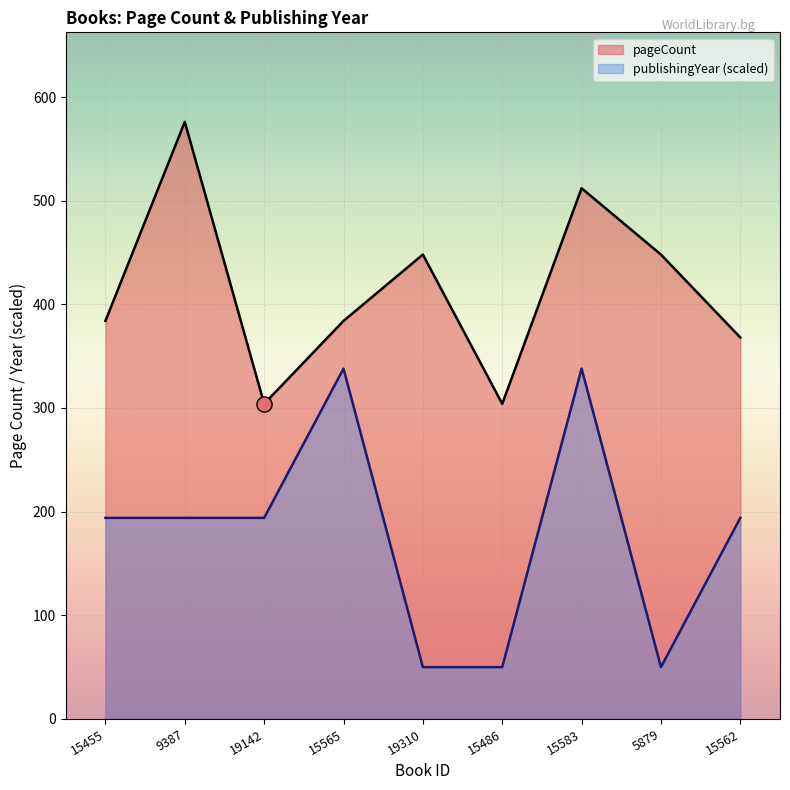

At which category is the sum across all series the highest?

15583